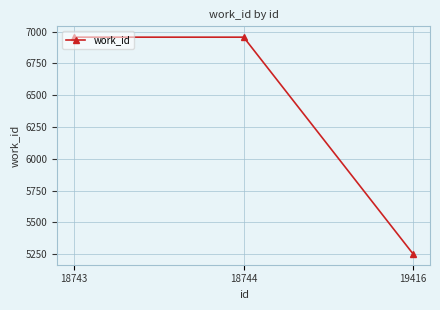

What is the difference between the maximum and minimum values?

1703